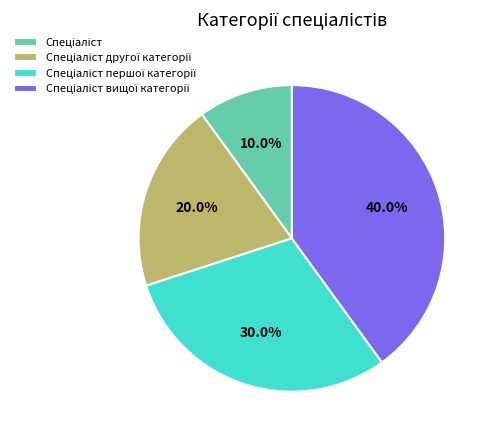

Does any single category account for the majority?

No